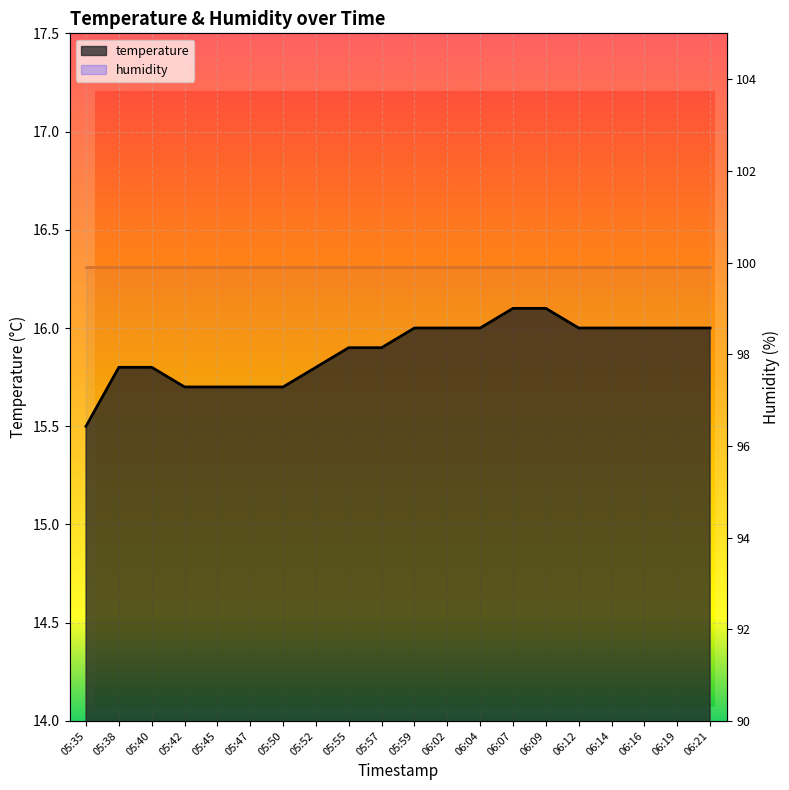

How many values exceed 16?

2